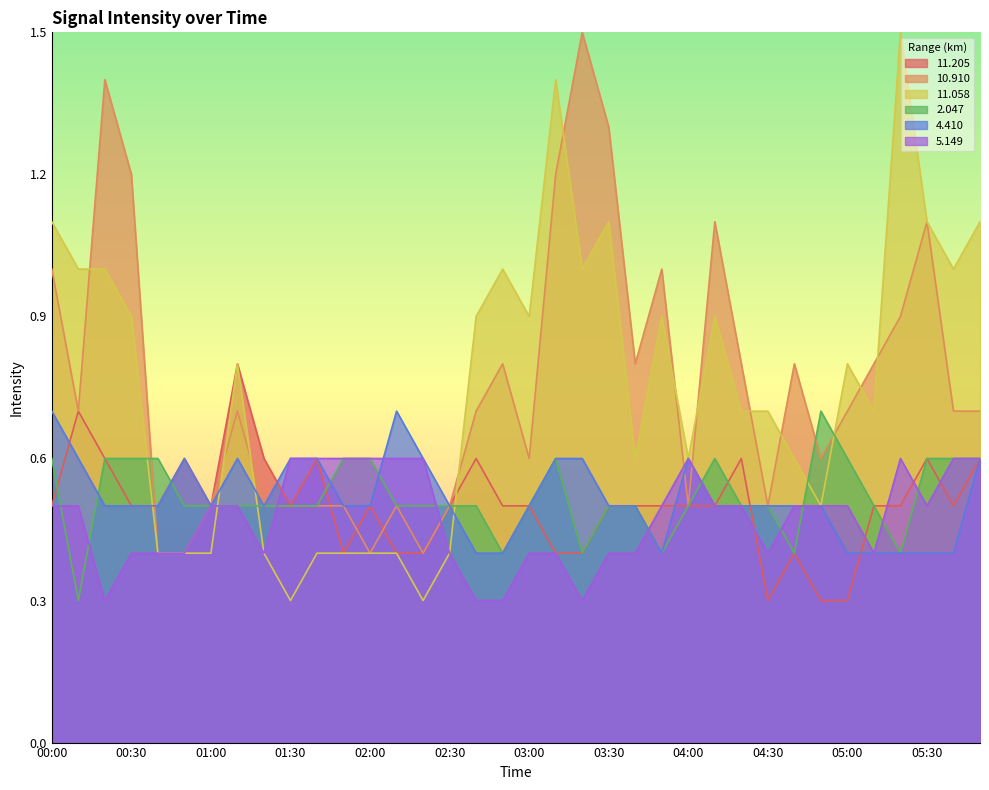

How many series are shown in this chart?

6